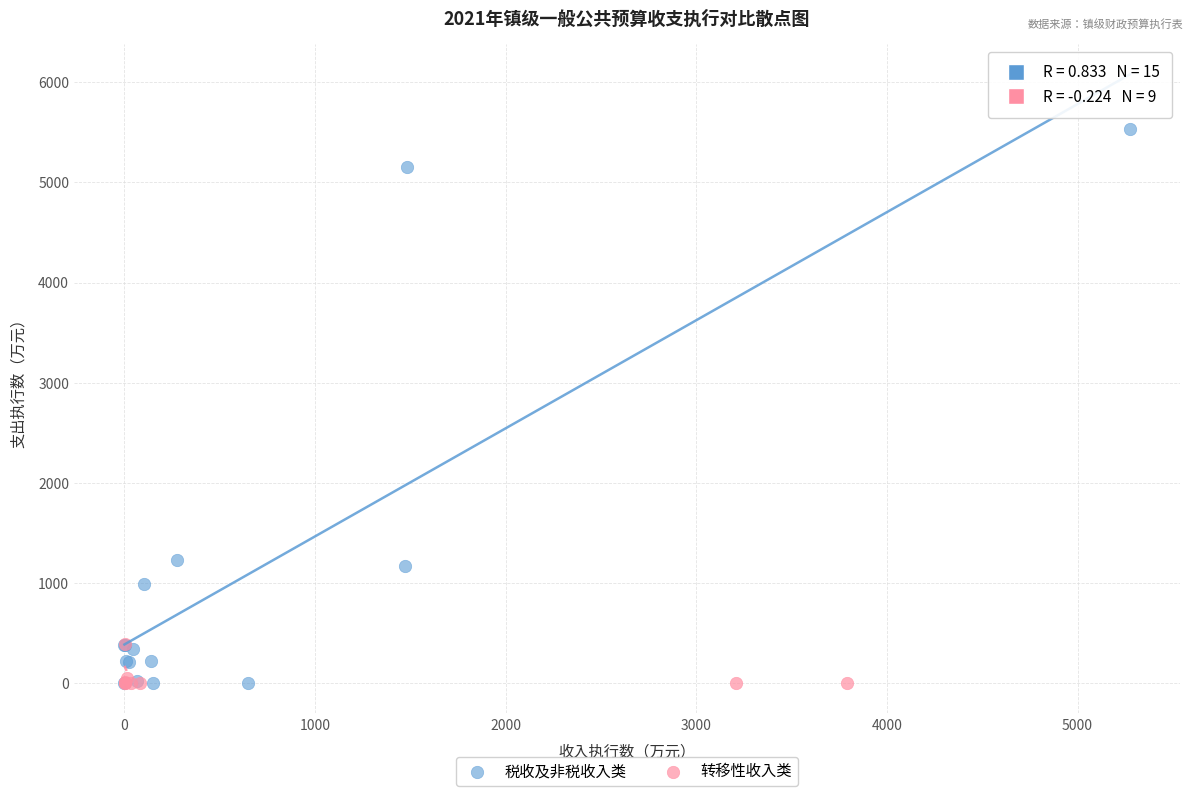

Which series reaches the maximum Y coordinate?

税收及非税收入类